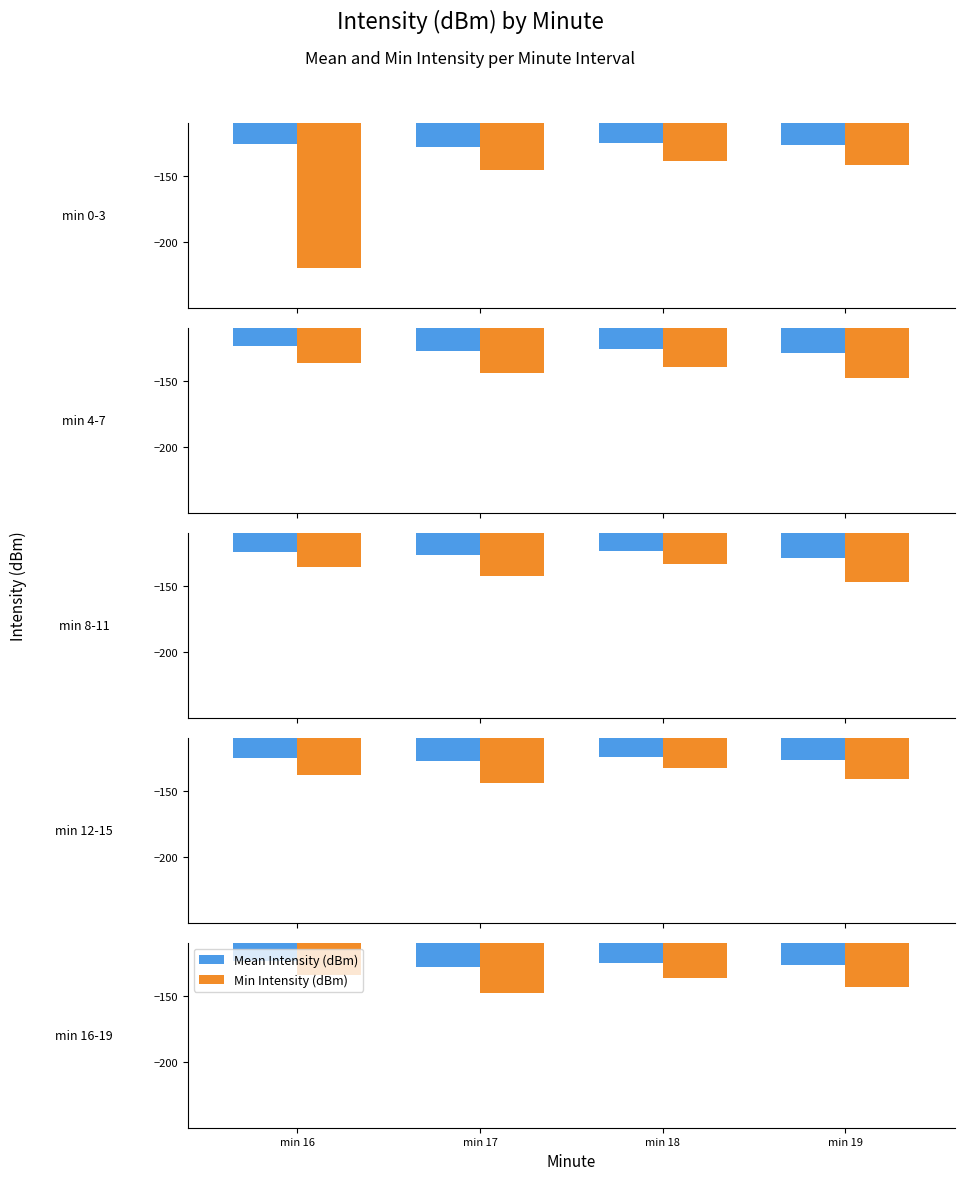

Which category has the lowest value across all series?

min 17